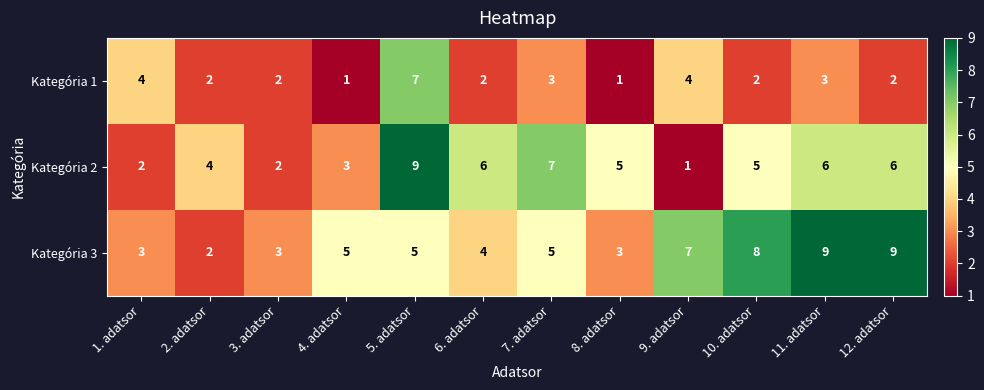

What is the approximate value of Kategória 2 at 2. adatsor?

4